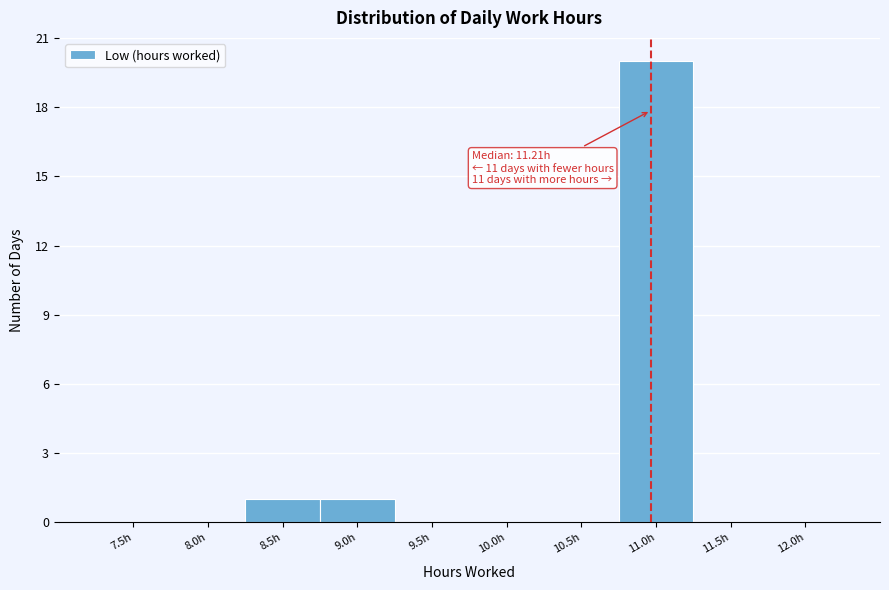

Reading right to left, transcribe all the data shown in this chart.

12.0h=0	11.5h=0	11.0h=20	10.5h=0	10.0h=0	9.5h=0	9.0h=1	8.5h=1	8.0h=0	7.5h=0